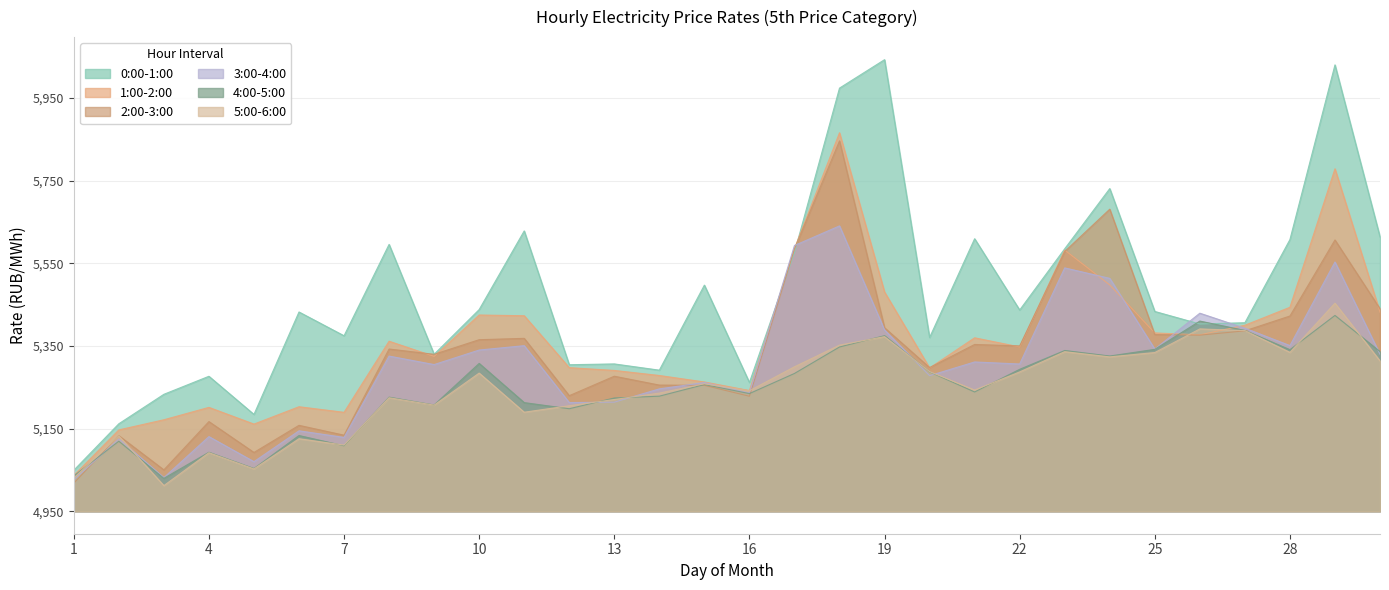

What are all the series names shown in the legend?

0:00-1:00, 1:00-2:00, 2:00-3:00, 3:00-4:00, 4:00-5:00, 5:00-6:00